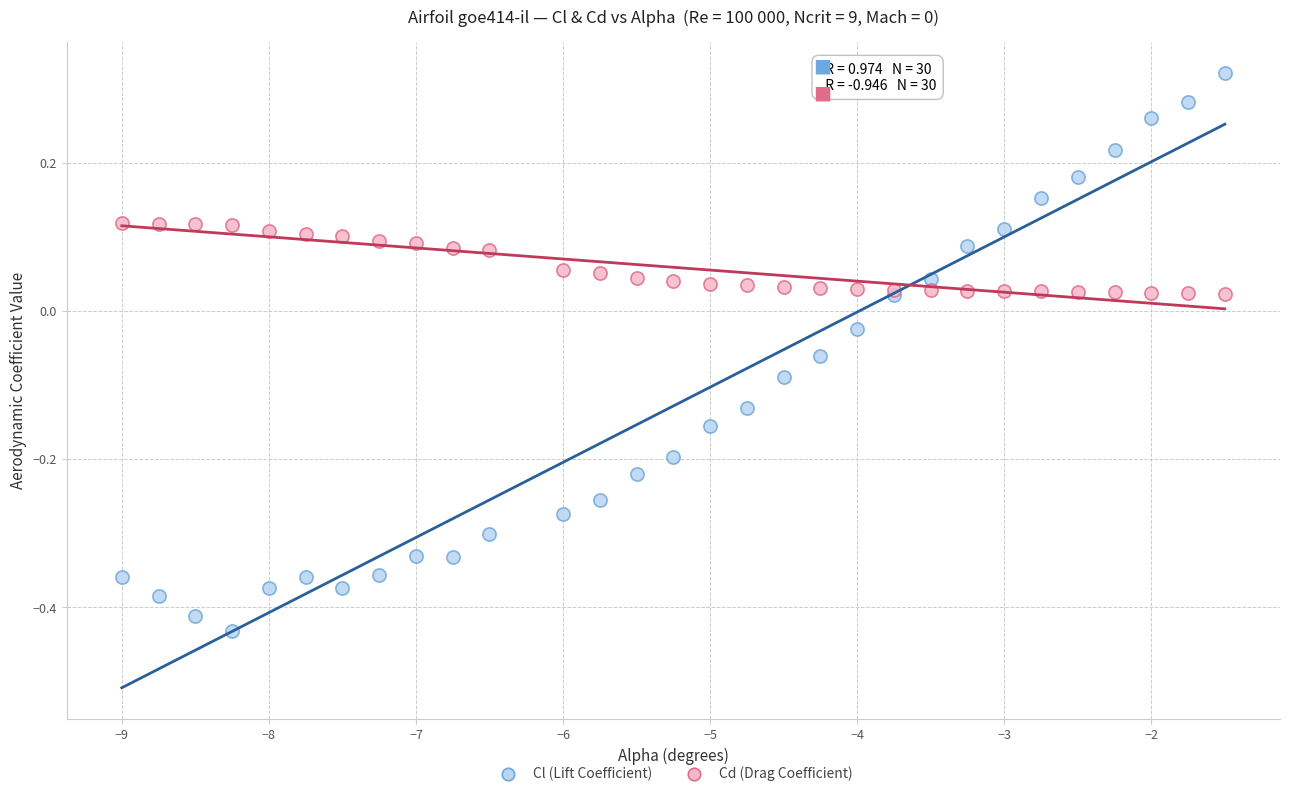

Which series reaches the maximum Y coordinate?

Cl (Lift Coefficient)